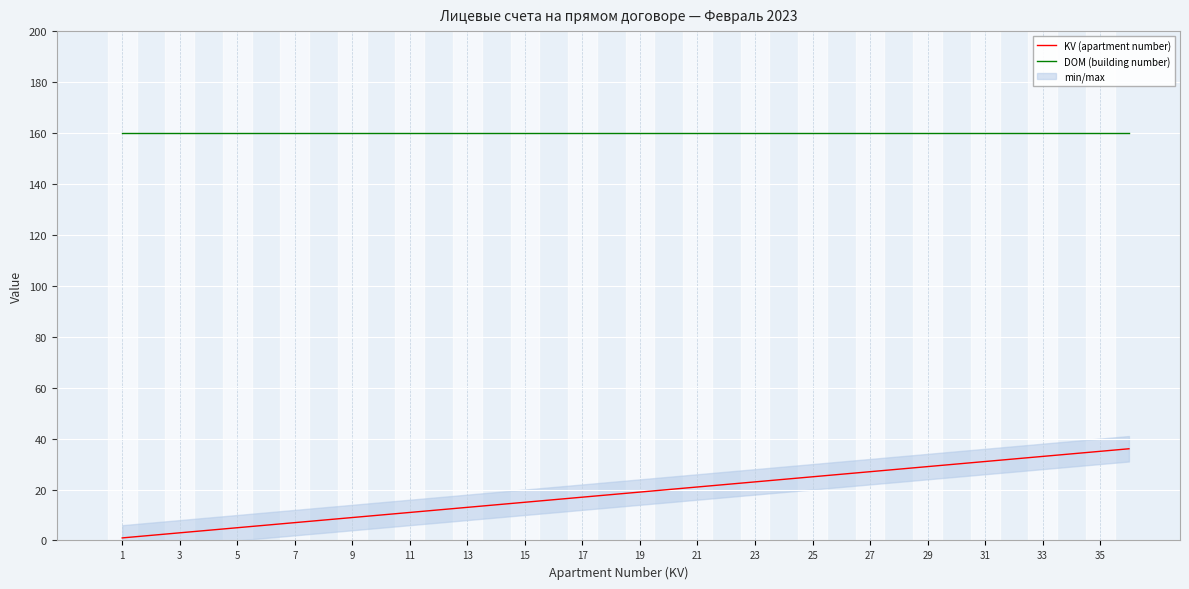

What is the average value of the KV (apartment number) series?

18